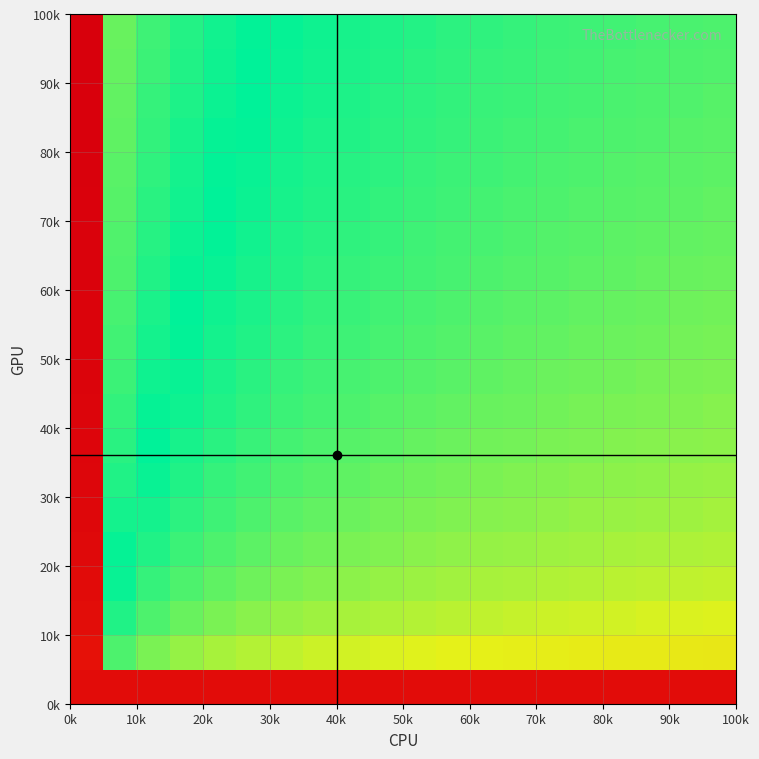

At how many categories does at least one series exceed 0?

20